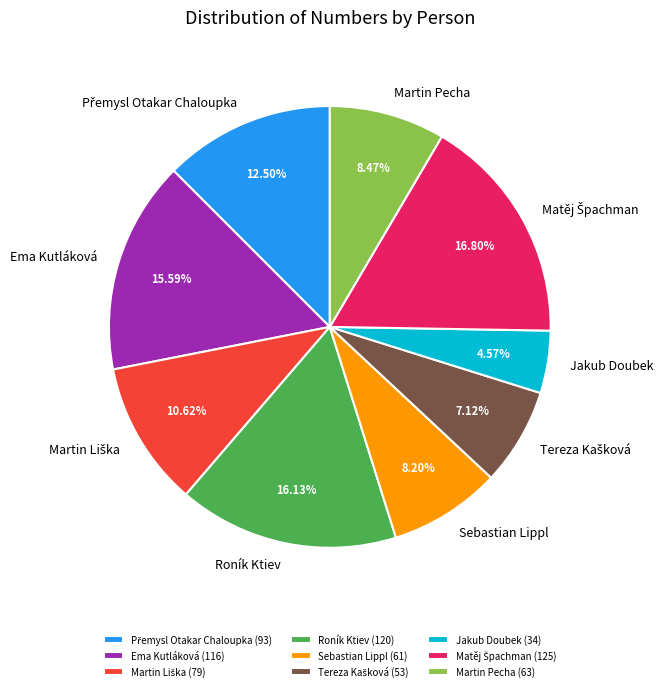

Do Sebastian Lippl and Jakub Doubek together represent more than half of the pie?

No